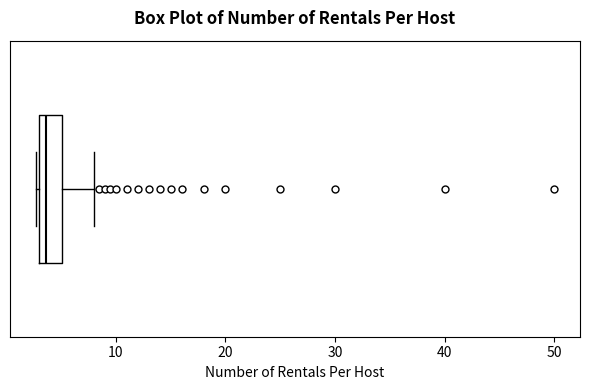

Read this box plot against the x-axis: the position of the median line, the range covered by the box, and the ends of both whiskers. The values are not printed on the chart, so give them approximately, as read against the axis.

median 4, box 3 to 5, whiskers 3 to 8